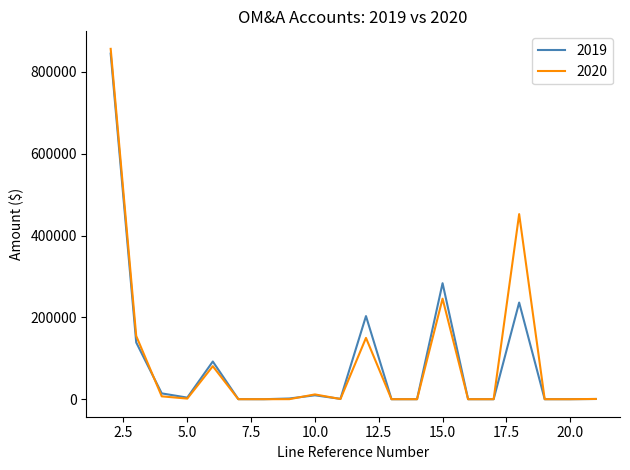

Which series has the widest spread of values?

2020